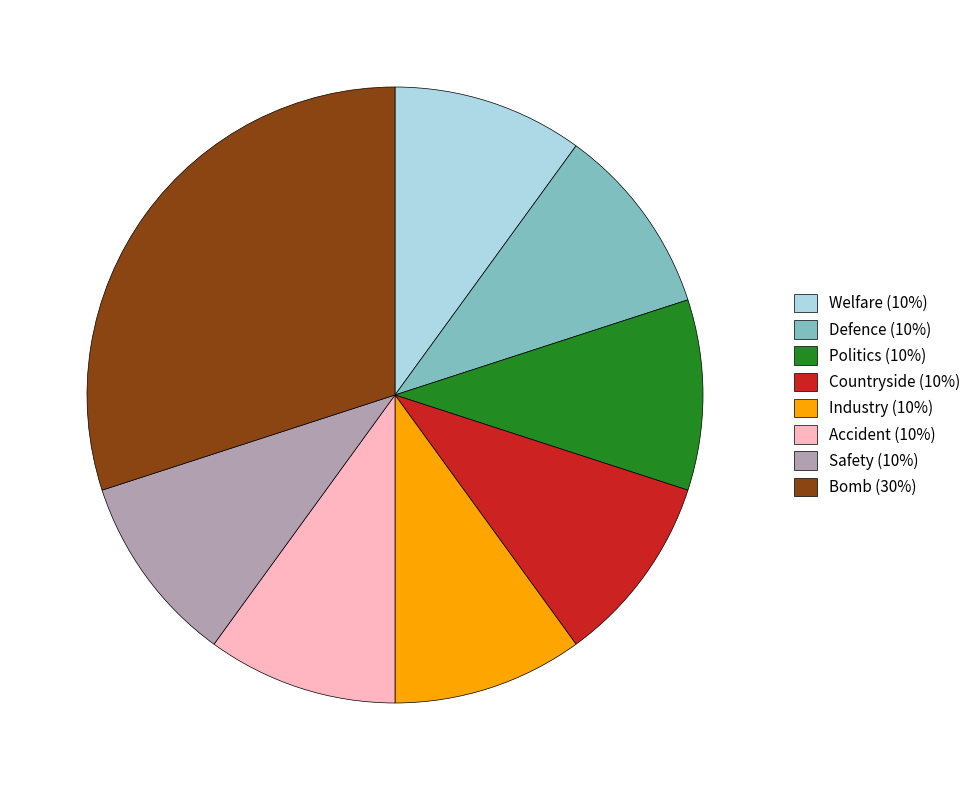

What is the largest slice in the pie chart?

Bomb (30%)